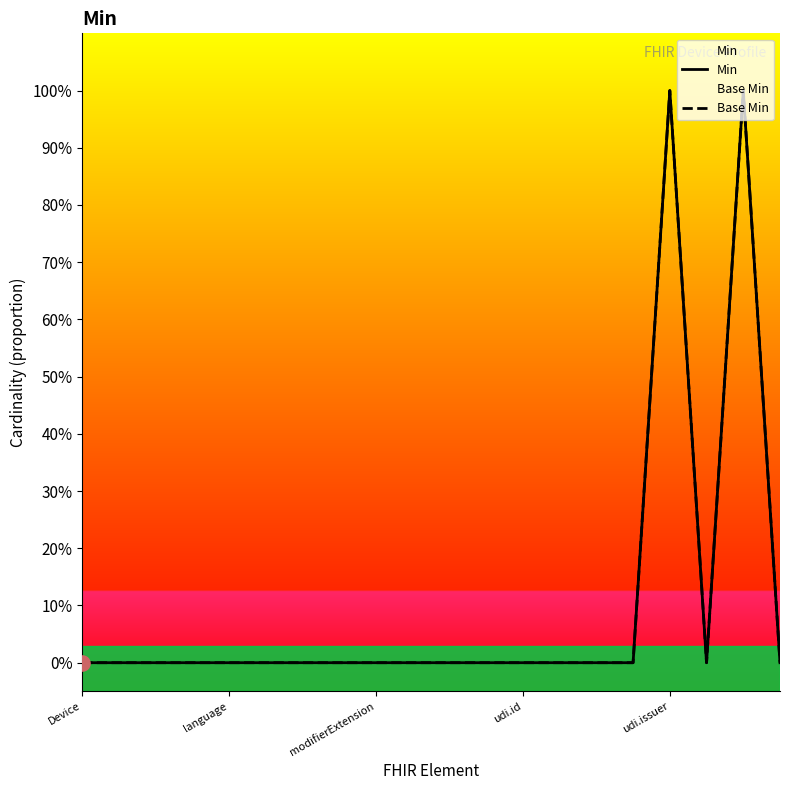

What are all the series names shown in the legend?

Min, Base Min